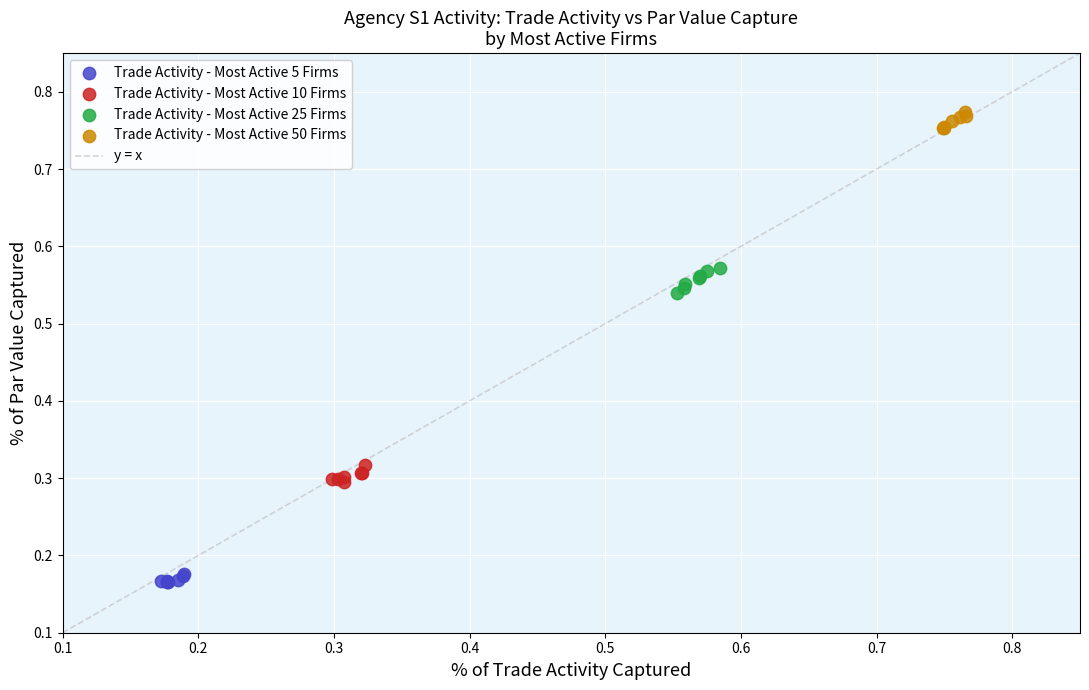

Which series reaches the maximum Y coordinate?

Trade Activity - Most Active 50 Firms